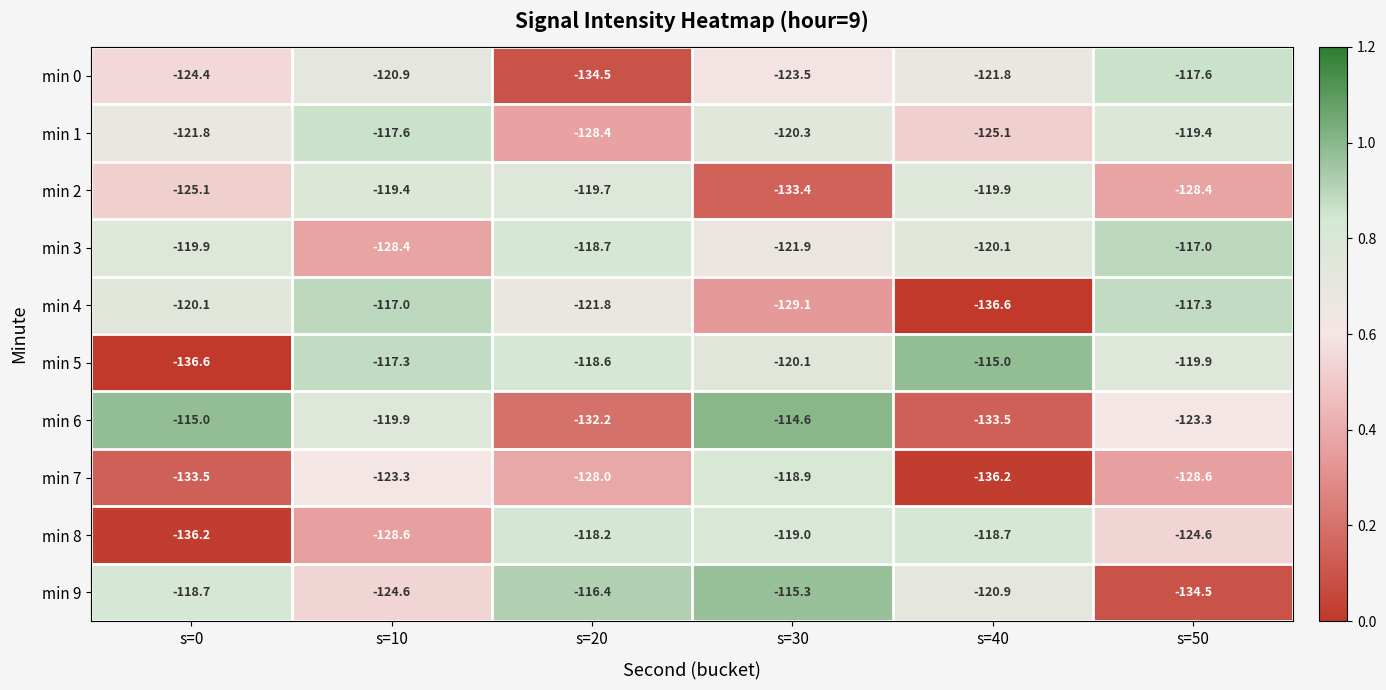

How many distinct data groups are displayed?

10